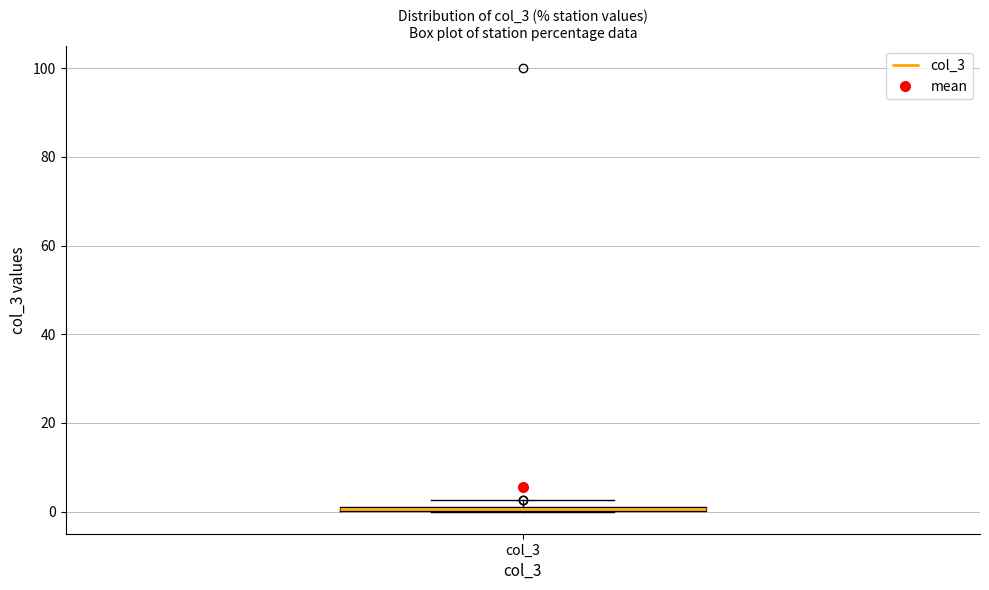

Where is the upper edge of the box for col_3 on the y-axis? The values are not printed on the chart, so give them approximately, as read against the axis.

2